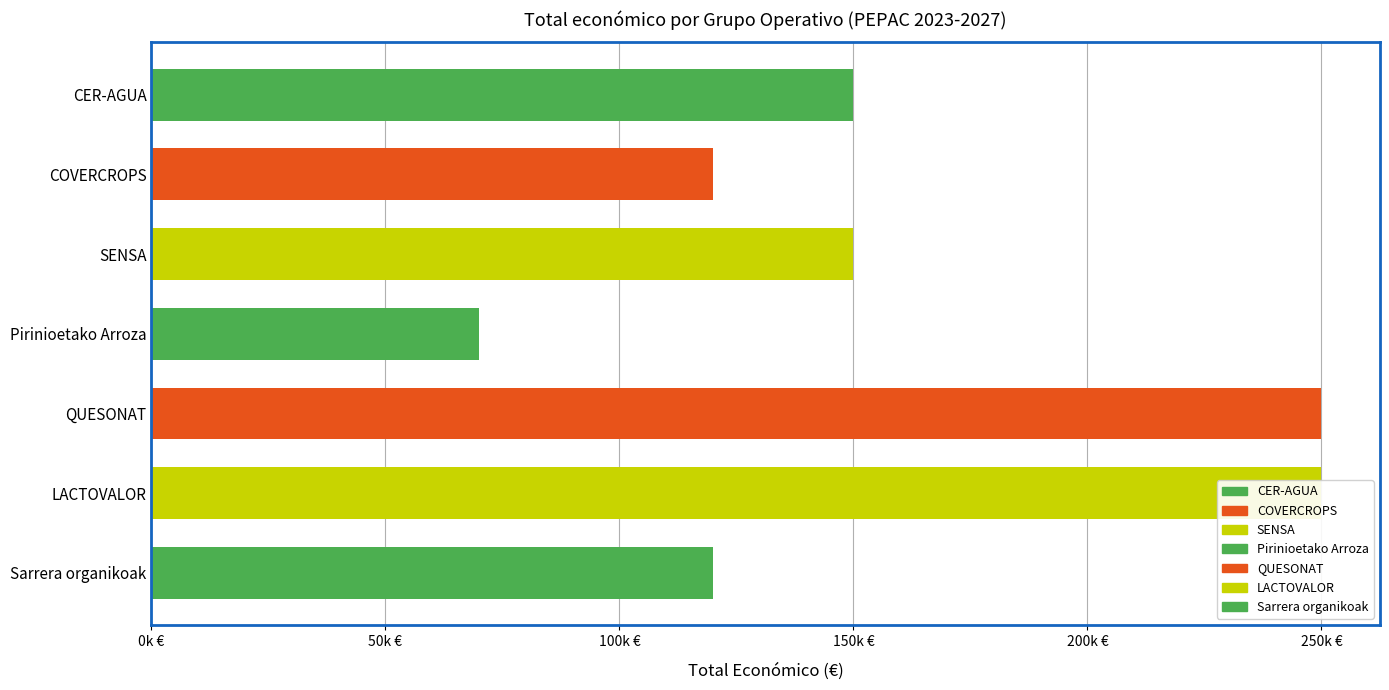

List the labels in order of value, largest first.

QUESONAT, LACTOVALOR, CER-AGUA, SENSA, COVERCROPS, Sarrera organikoak, Pirinioetako Arroza